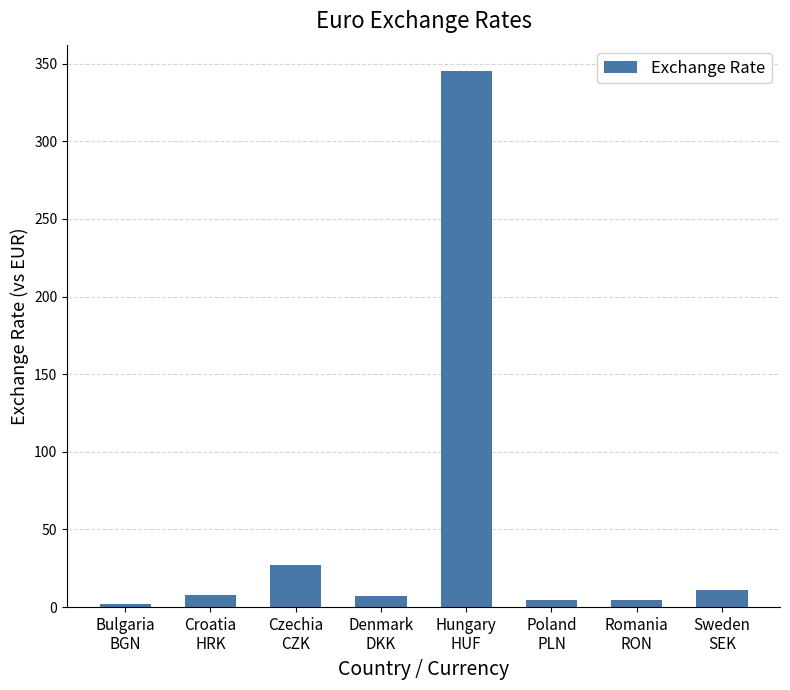

What is the maximum value shown in the chart?

345.0